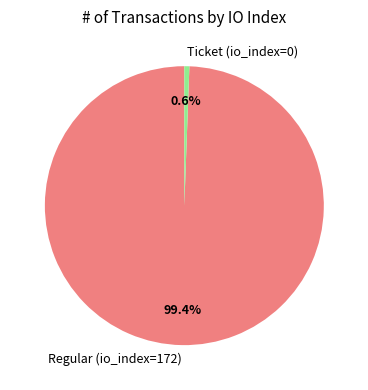

Approximately how many times larger is the value at Regular (io_index=172) compared to Ticket (io_index=0)?

172.0